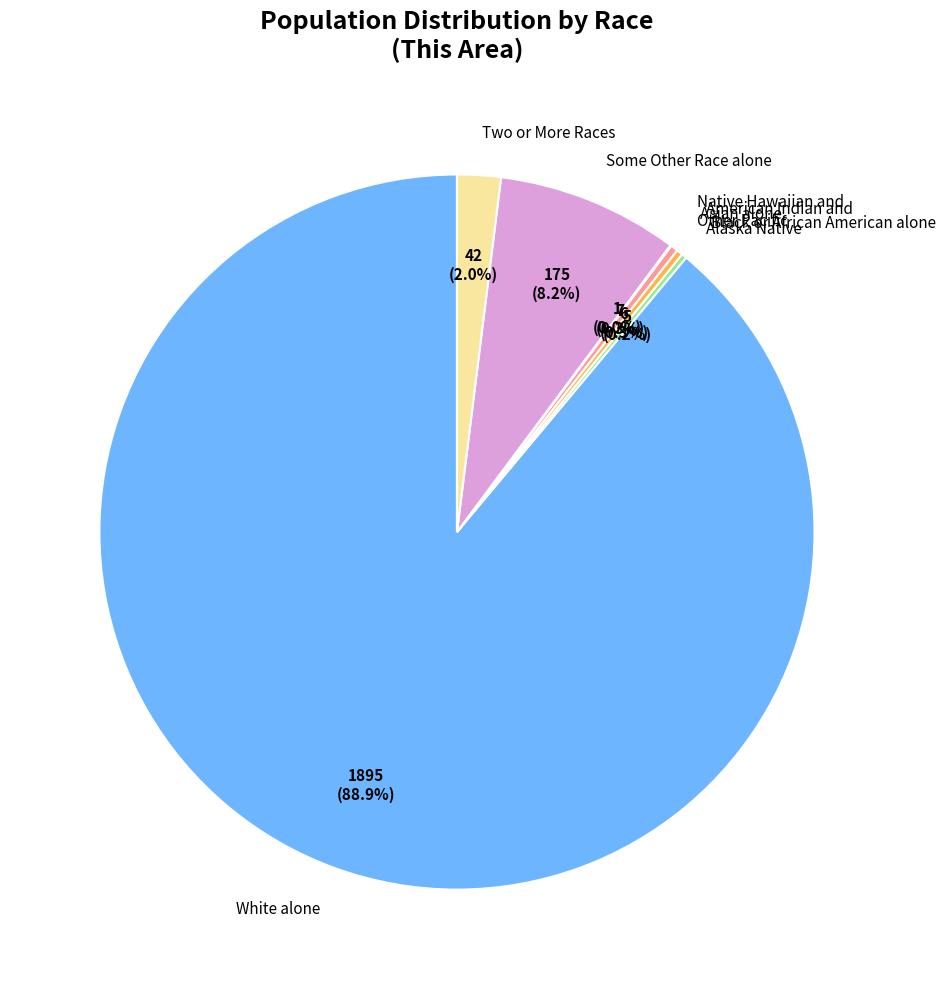

What is the majority slice?

White alone